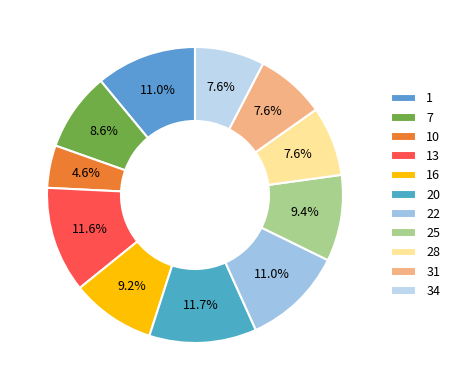

To the nearest percent, what is the combined percentage of 16 and 10?

14%